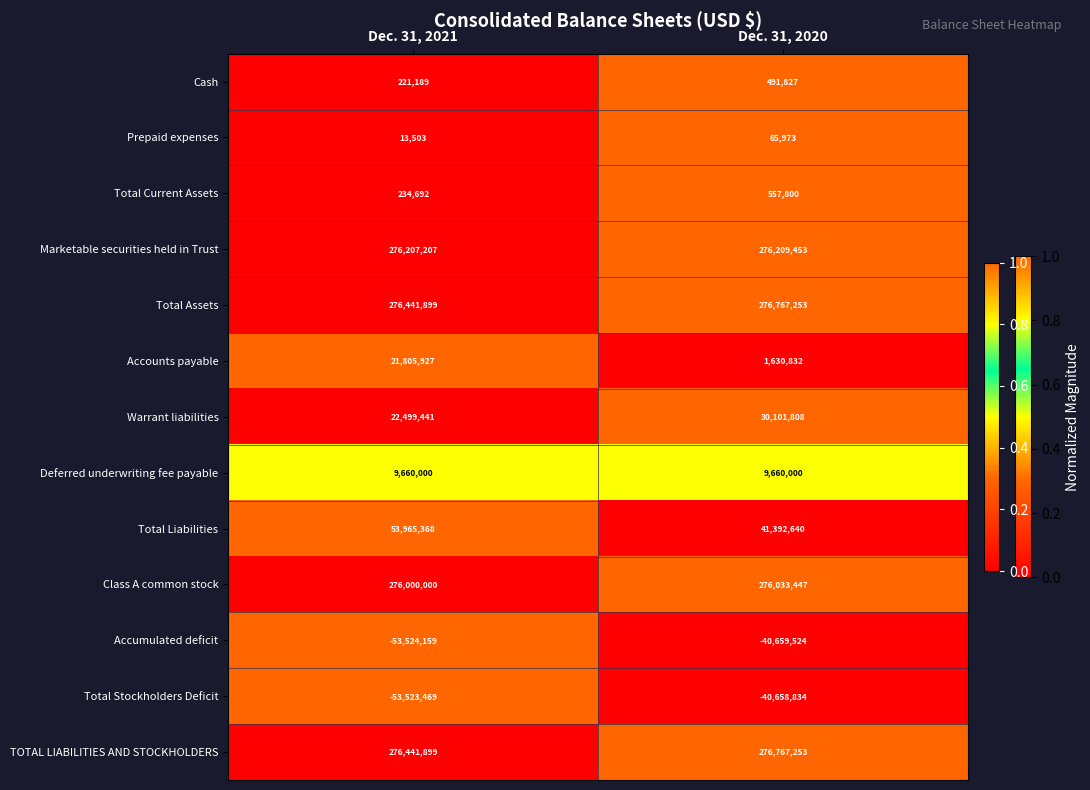

What is the average value of the Accounts payable series?

11718380